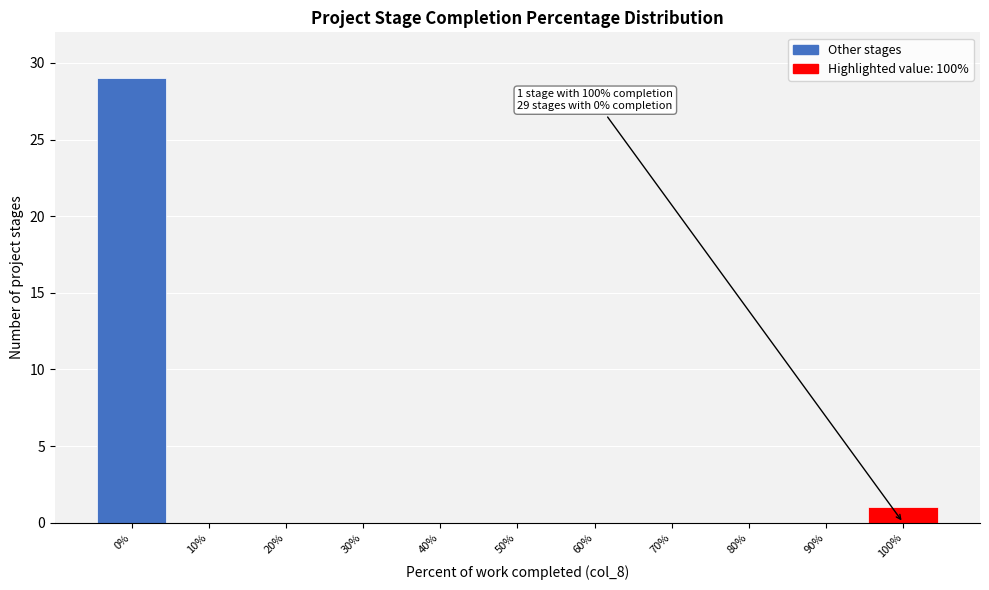

Which range on the x-axis has the tallest bar?

-5 to 5